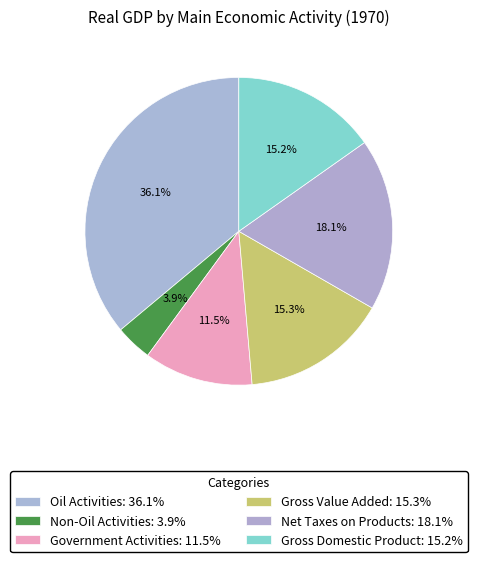

To the nearest percent, what portion does Non-Oil Activities represent?

4%